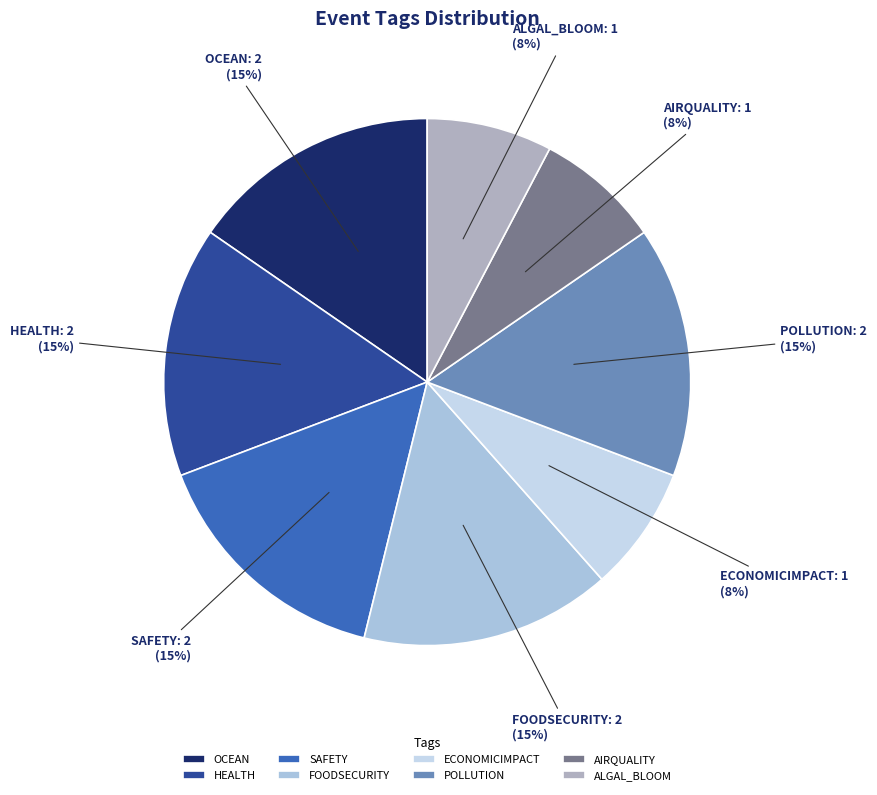

What percentage is the ECONOMICIMPACT slice, to the nearest percent?

8%